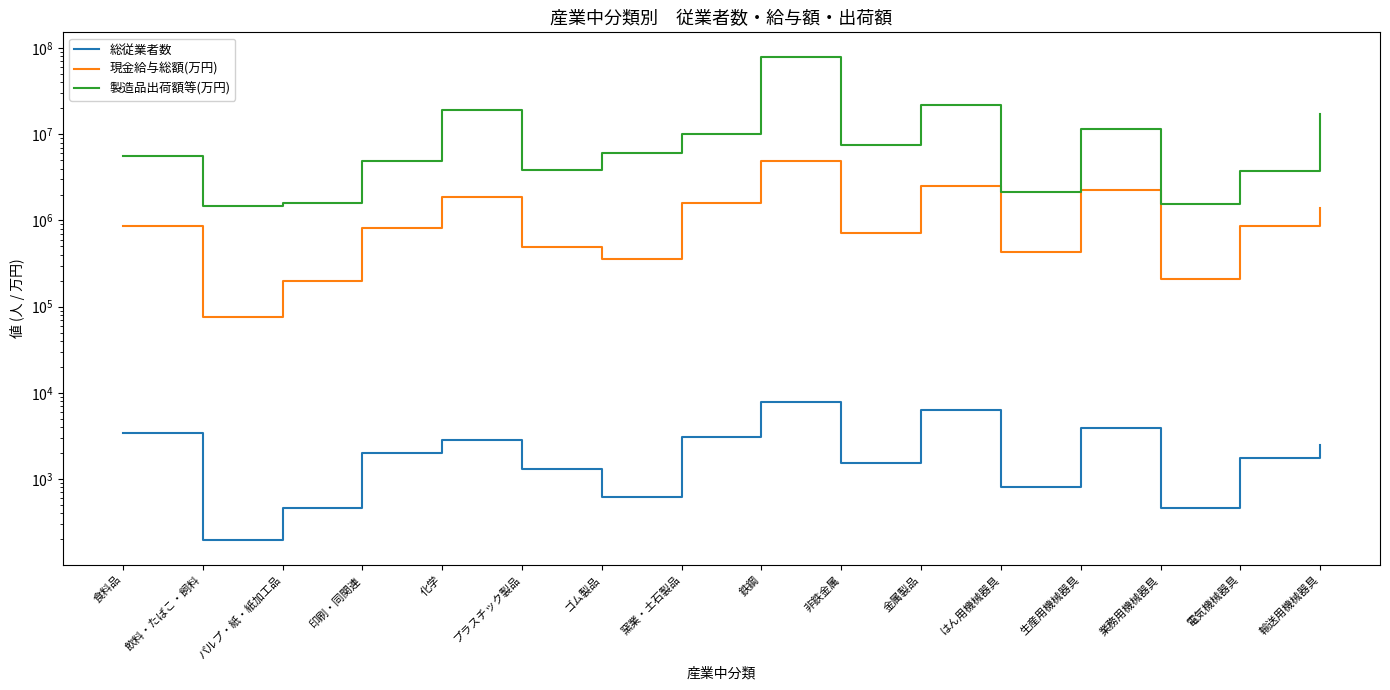

Where does the 製造品出荷額等(万円) series first go above 6067321?

化学